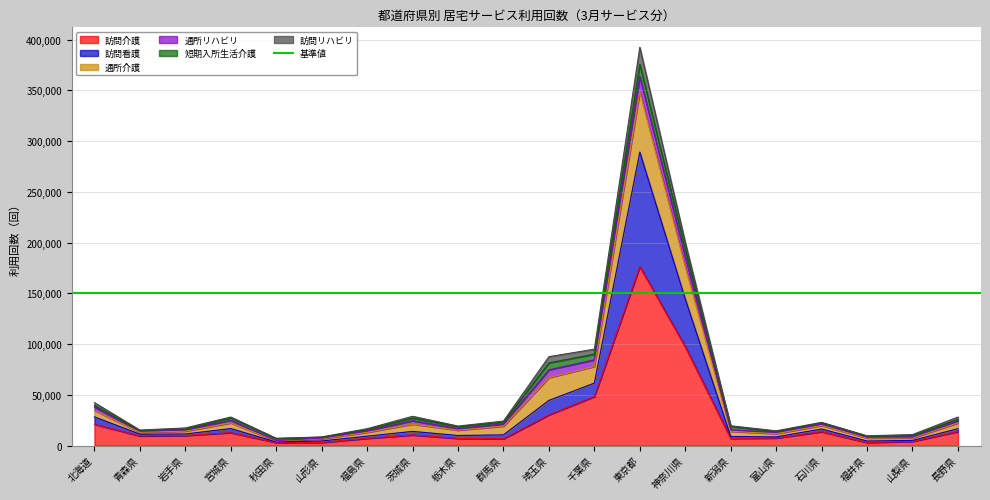

Count the number of categories in the chart.

20